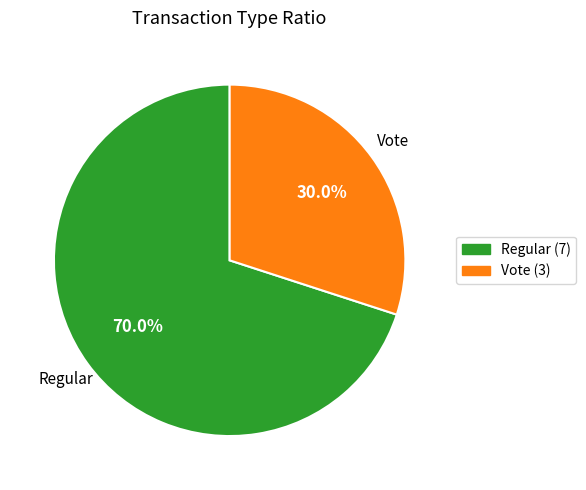

Which has a higher value, Regular or Vote?

Regular